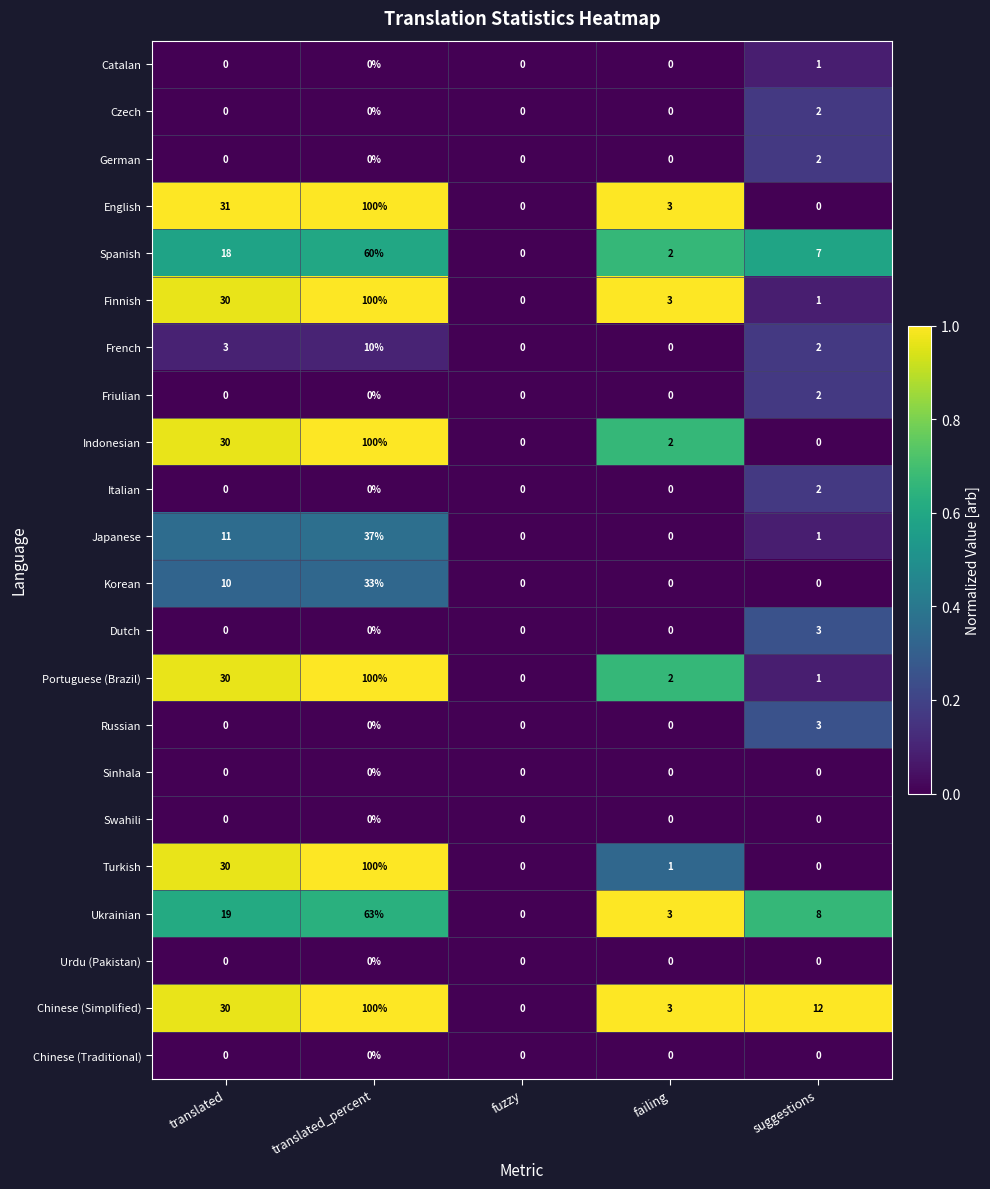

Which category has the highest value across all series?

translated_percent